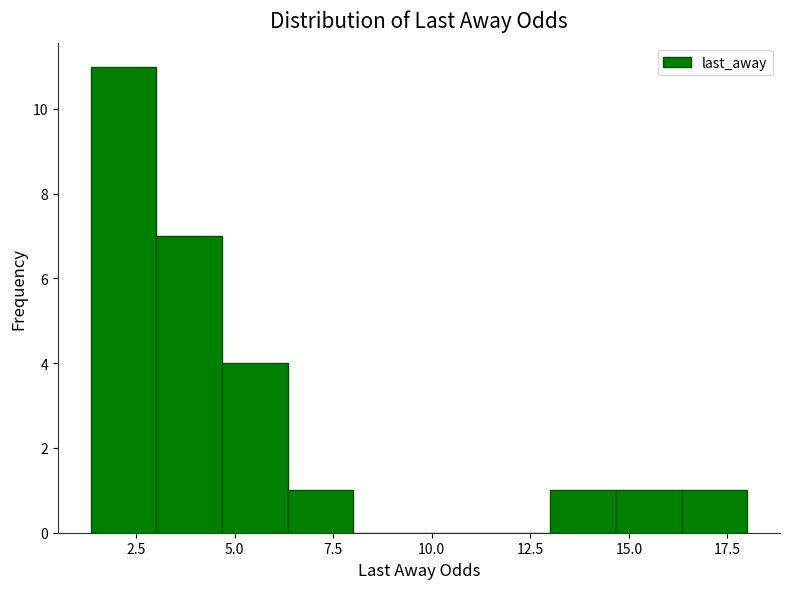

Read against the x-axis, roughly where is the centre of the tallest bar?

2.0